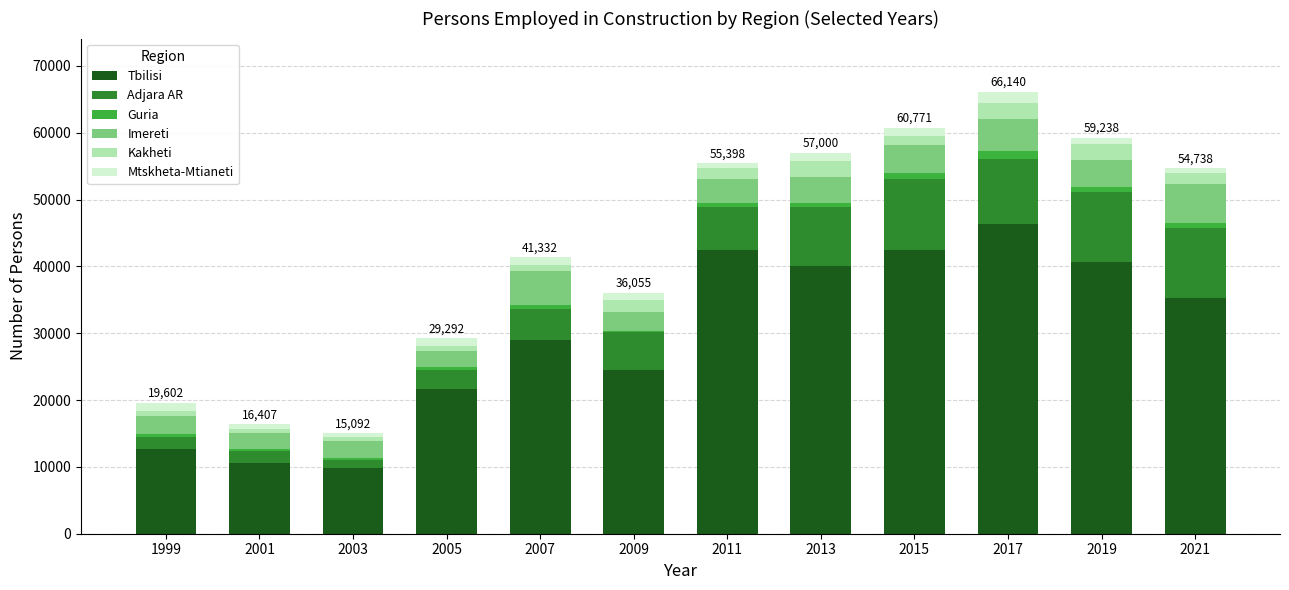

The value of Tbilisi at 2021 is 14356. True or false?

False